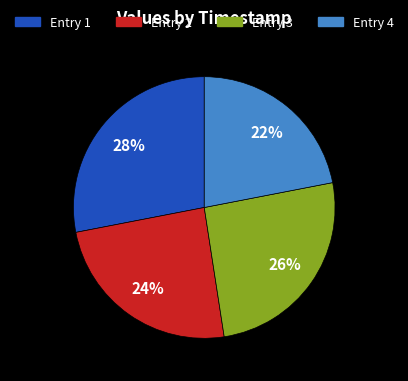

Is there any slice that represents more than half of the pie?

No